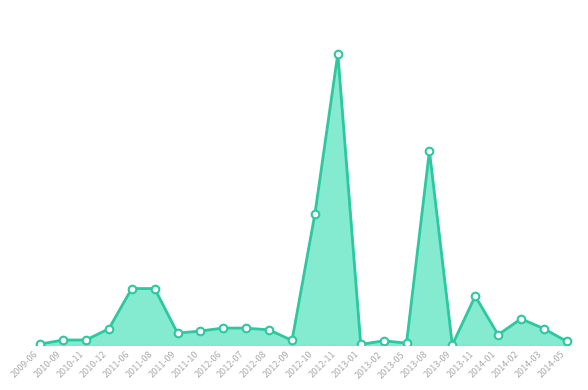

Which has a higher value, 2012-09 or 2012-07?

2012-07